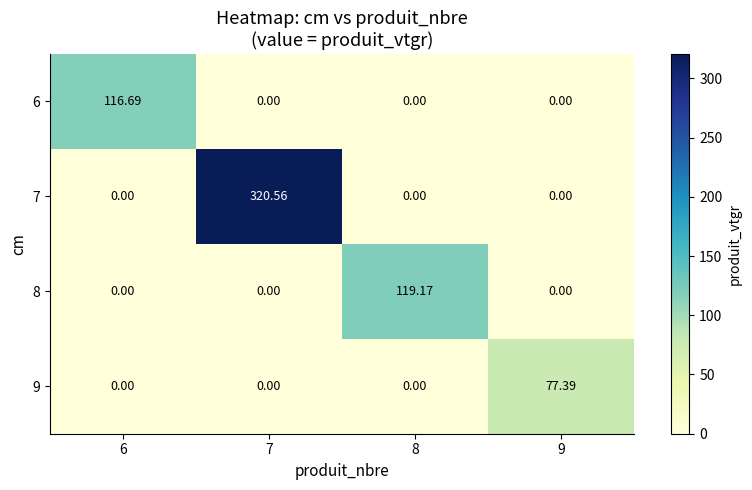

Is the value of 8 at 8 greater than the value of 6 at 9?

Yes